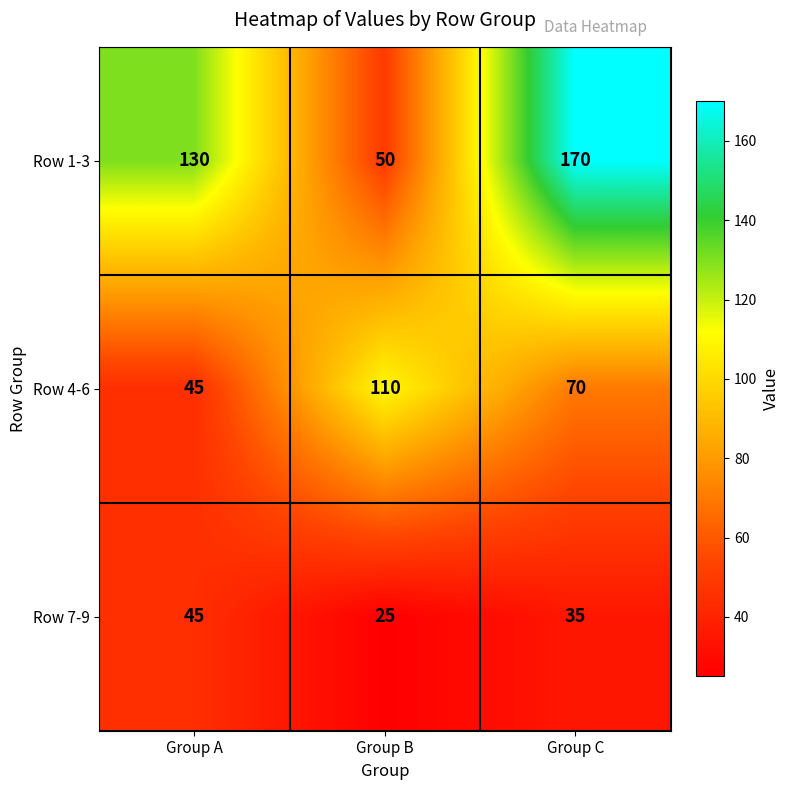

Rank the series at Group B from lowest to highest value.

Row 7-9, Row 1-3, Row 4-6